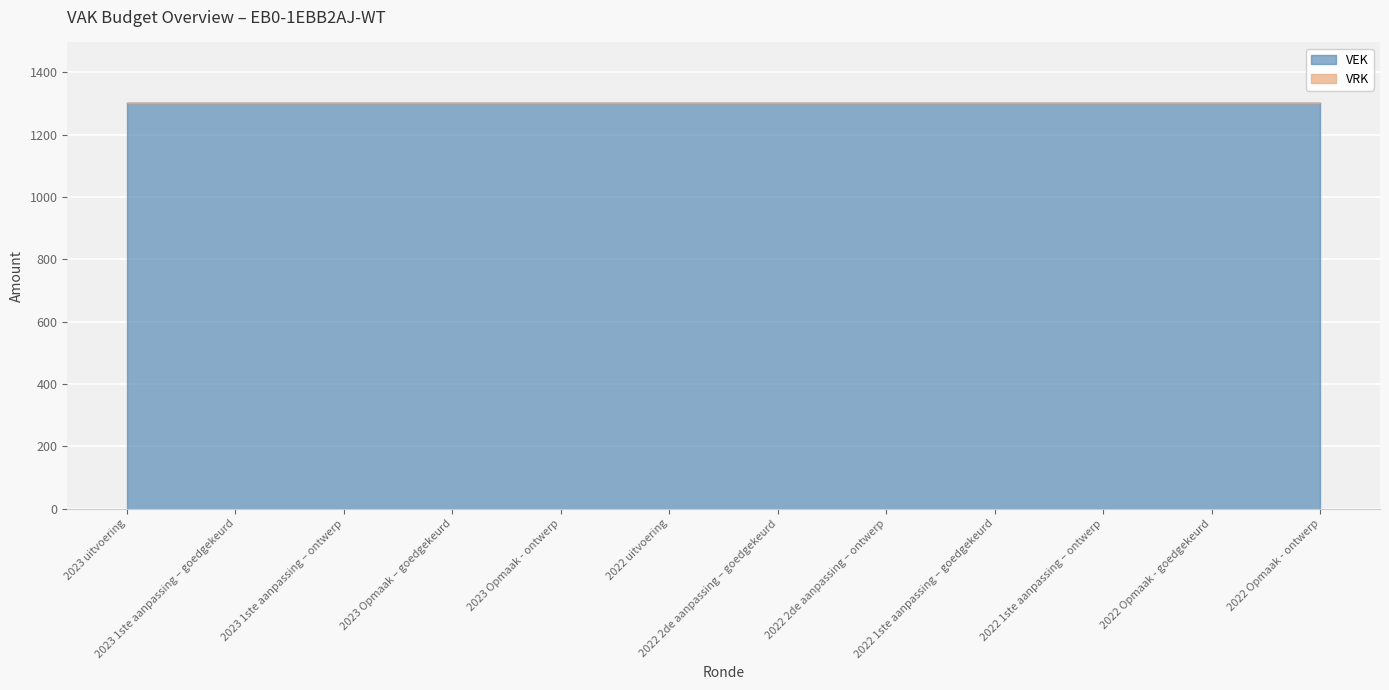

True or false: VRK has more than 0 interior local peaks.

False